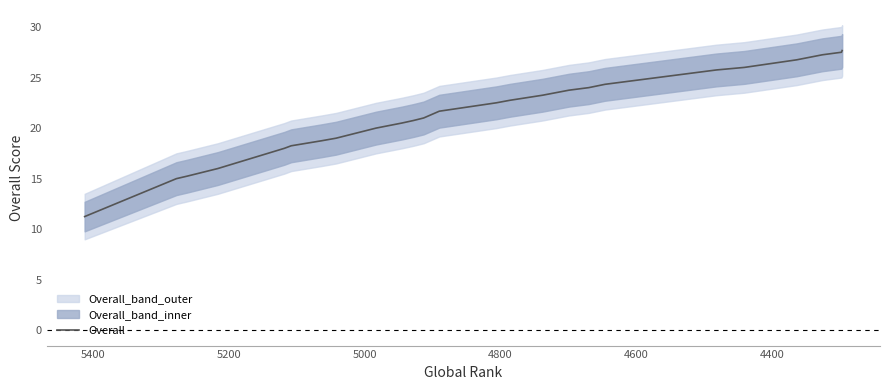

The chart shows a value of 3.3 at 4600. True or false?

False